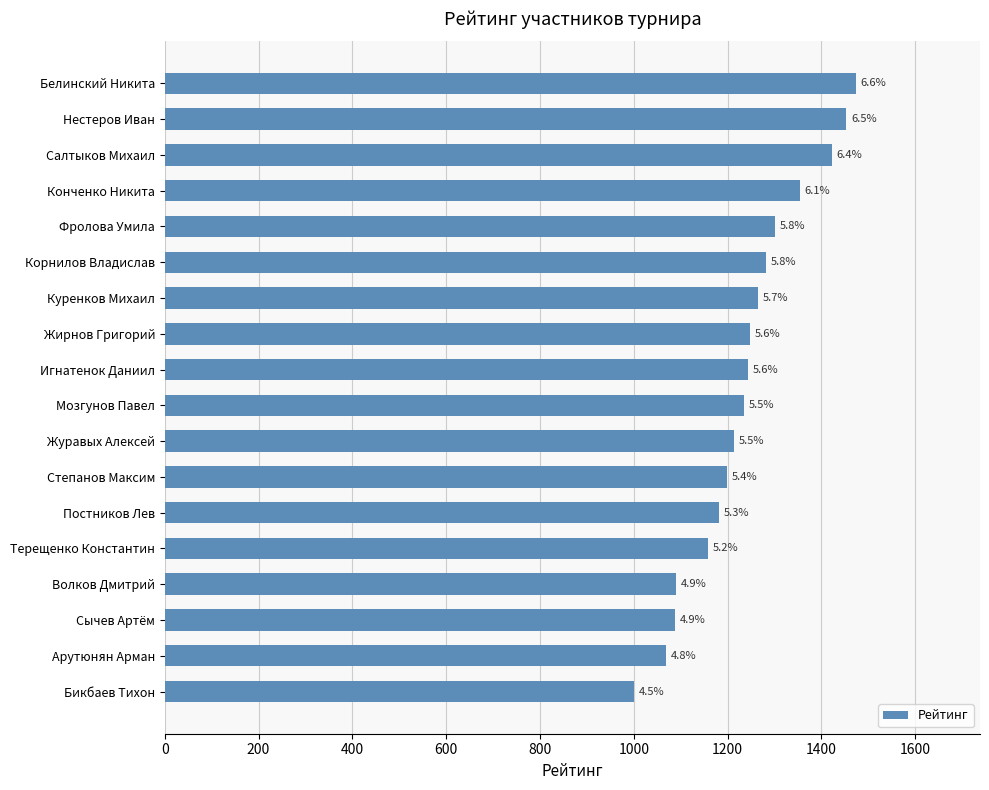

How many bars are there in total?

18